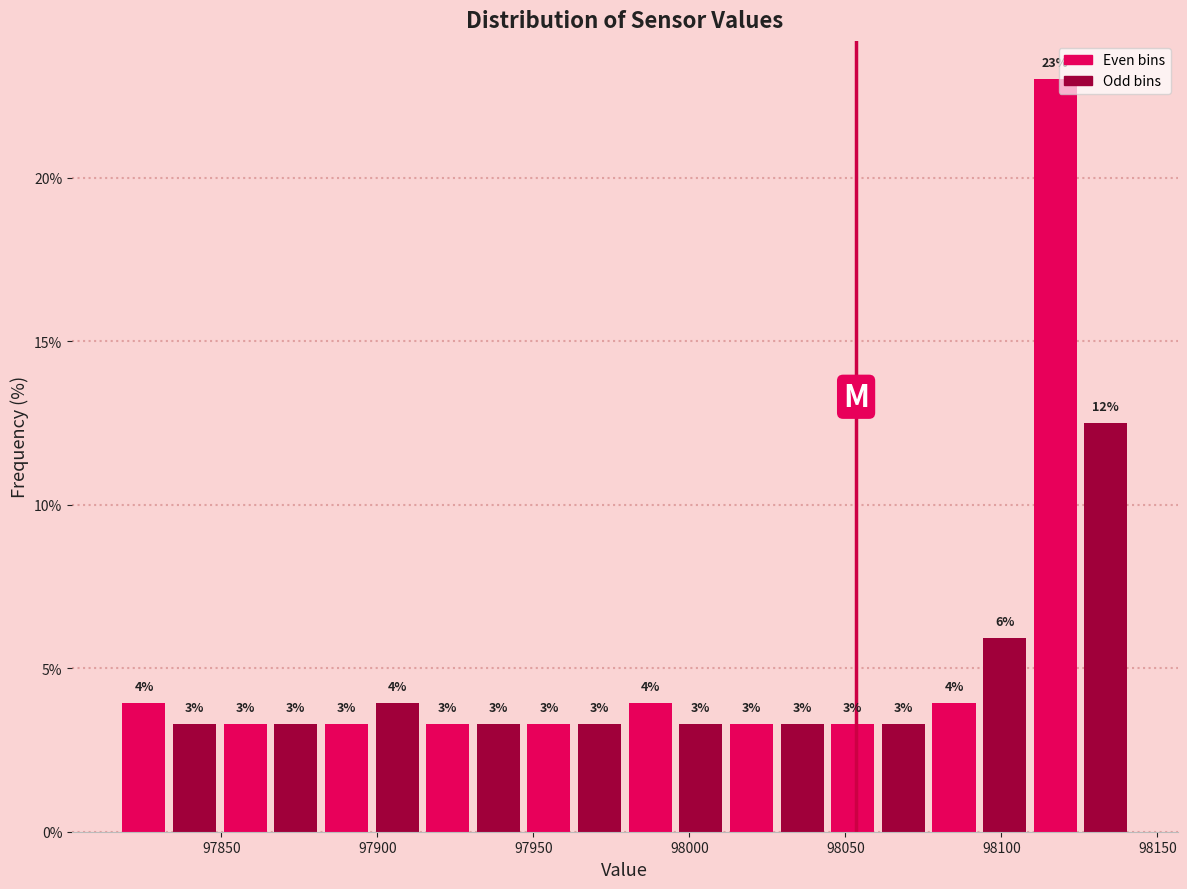

Read against the x-axis, roughly where is the centre of the tallest bar?

98115